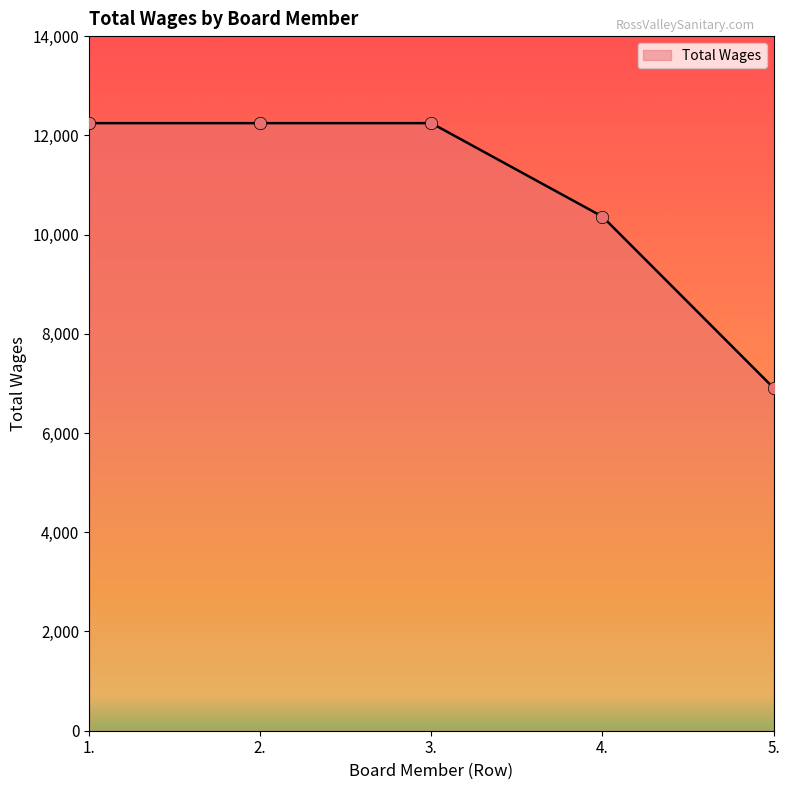

Approximately how many times larger is the value at 3. compared to 4.?

1.2